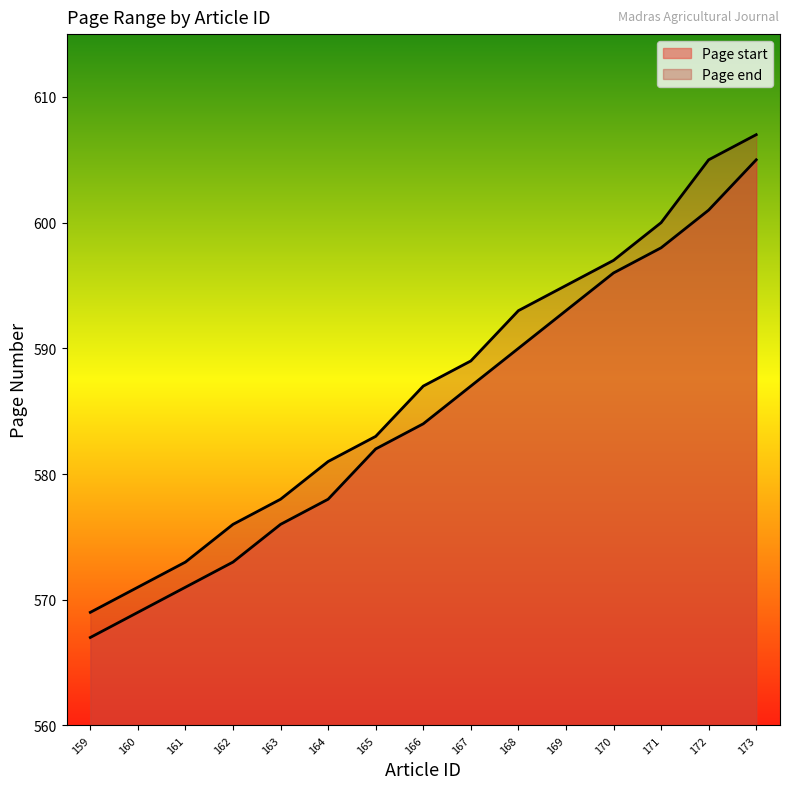

Count the number of categories in the chart.

15